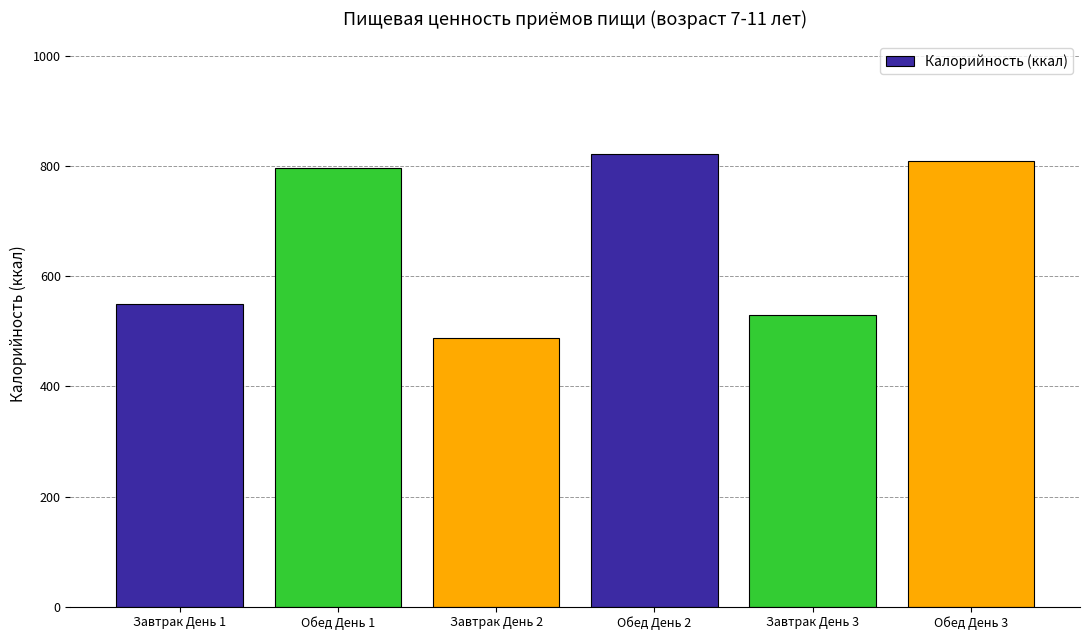

What is the difference between the values at Обед День 3 and Завтрак День 2?

322.0